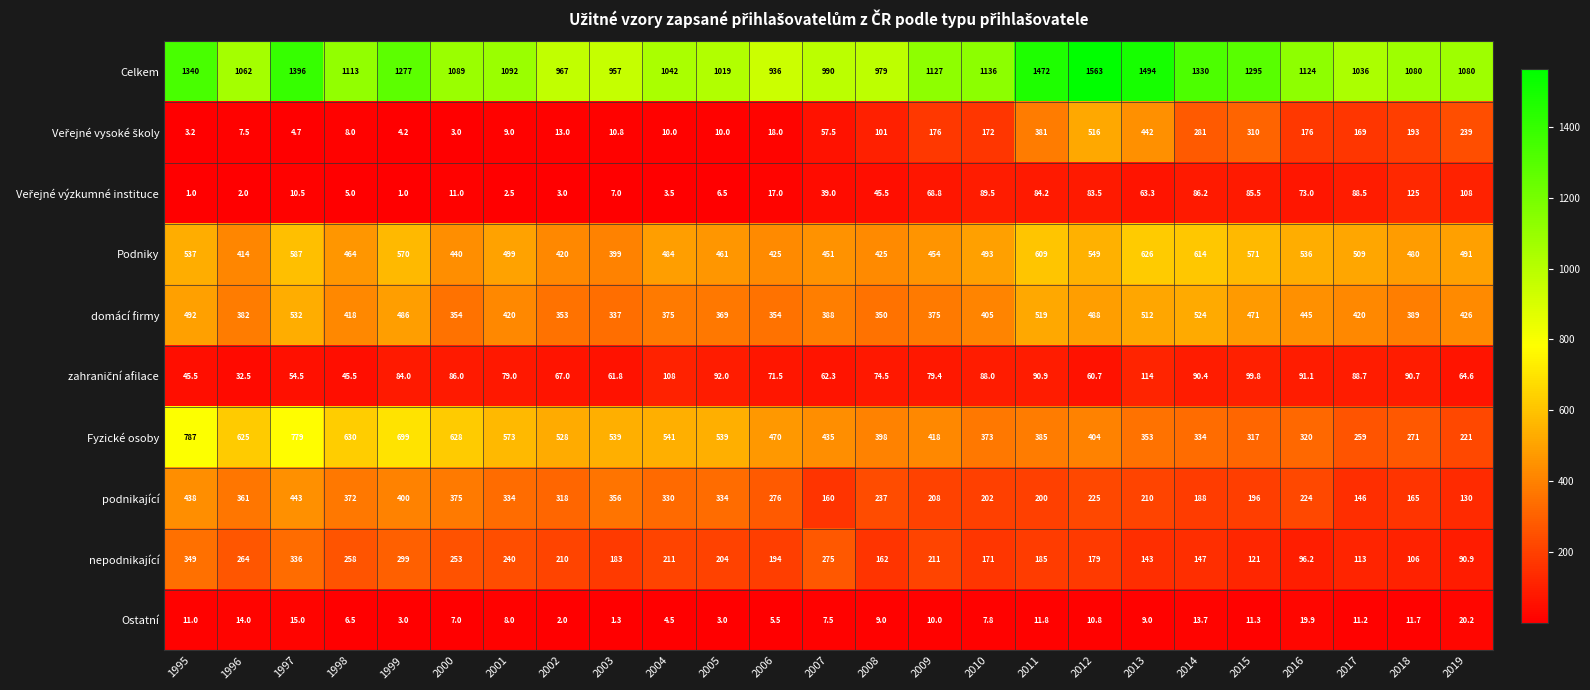

What is the difference between the highest and lowest values at 2005?

1016.0